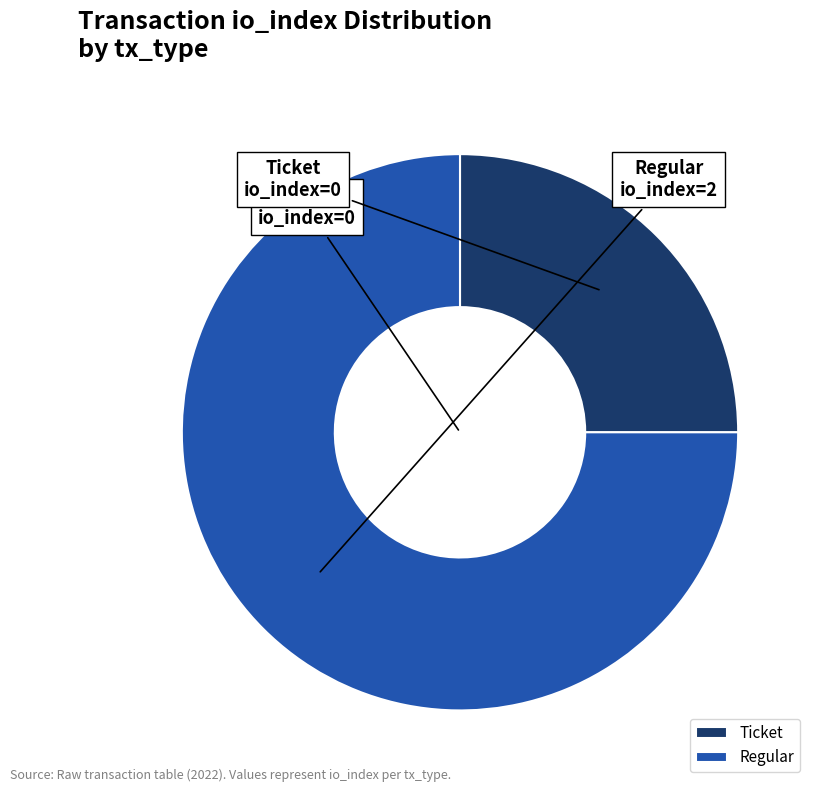

Rank the categories by value from lowest to highest.

Ticket, Regular